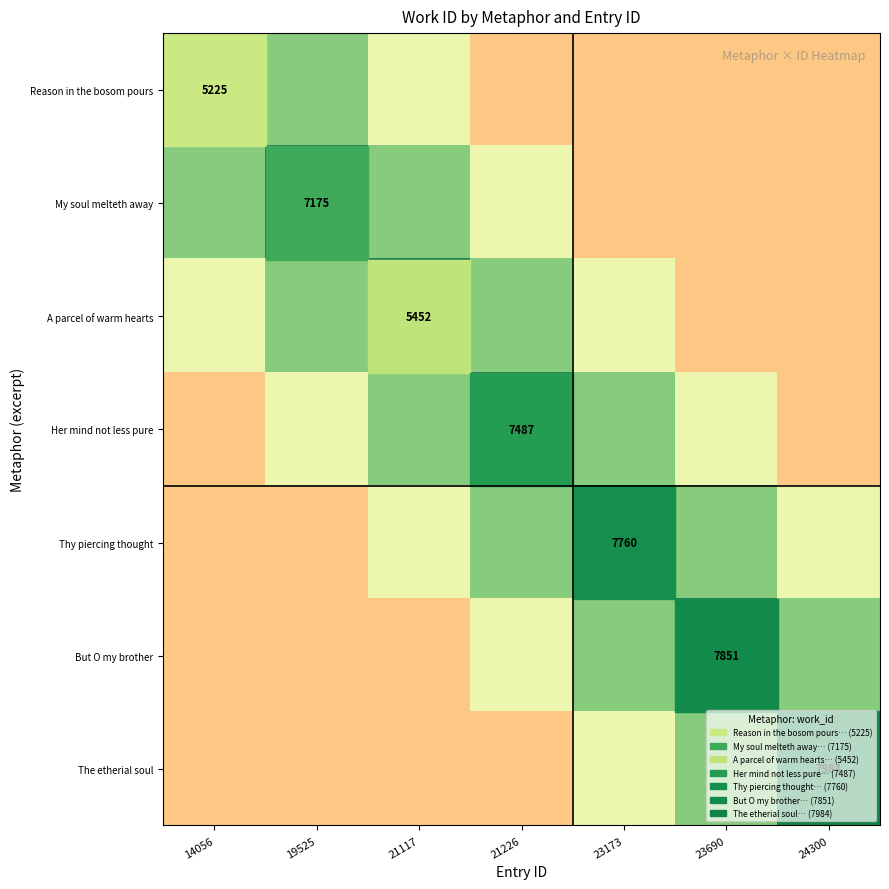

At 24300, list the series in order from largest to smallest.

The etherial soul, But O my brother, Thy piercing thought, Reason in the bosom pours, My soul melteth away, A parcel of warm hearts, Her mind not less pure